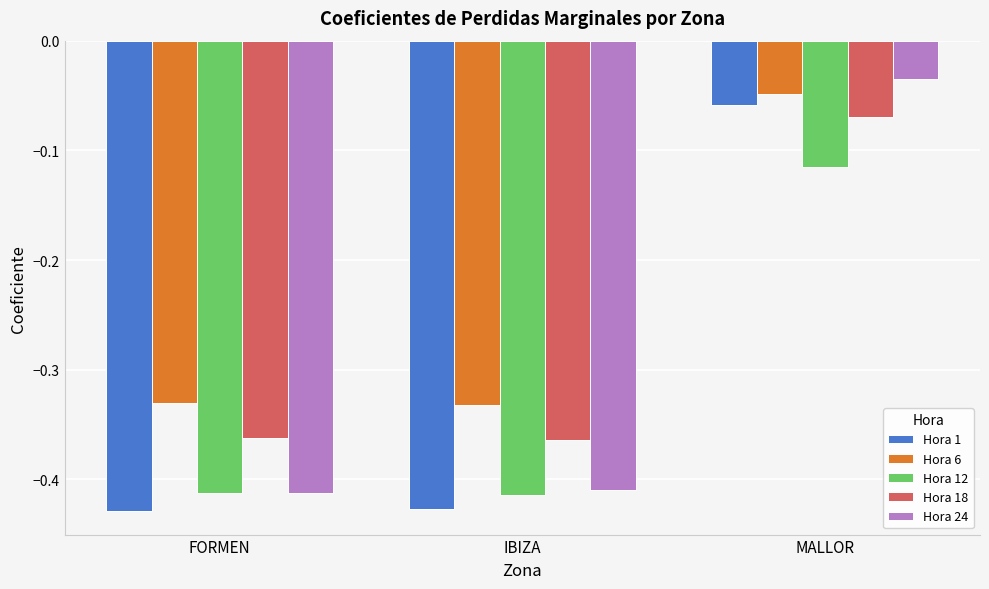

The value of Hora 24 at FORMEN is -0.2. True or false?

False